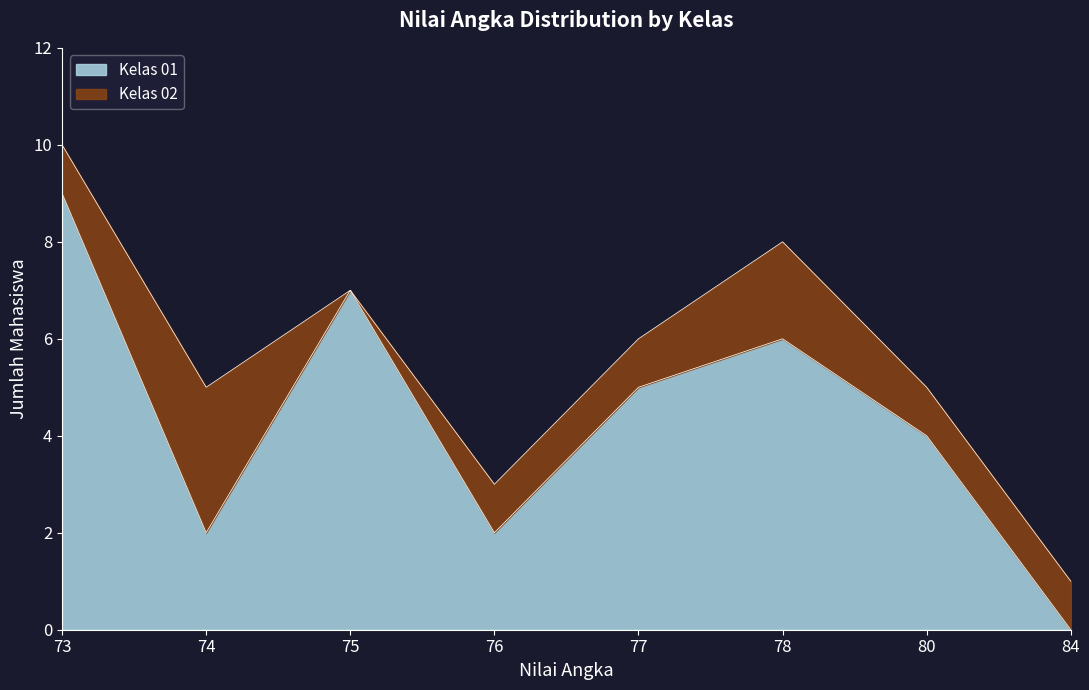

True or false: the data shows 9 at 73.

True